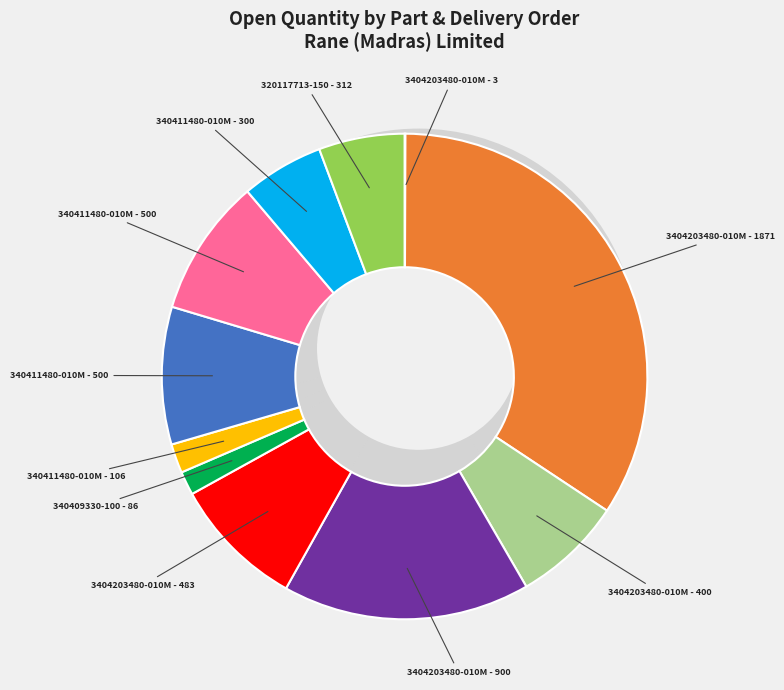

What is the smallest slice in the pie chart?

3404203480-010M (DO:4967616882)